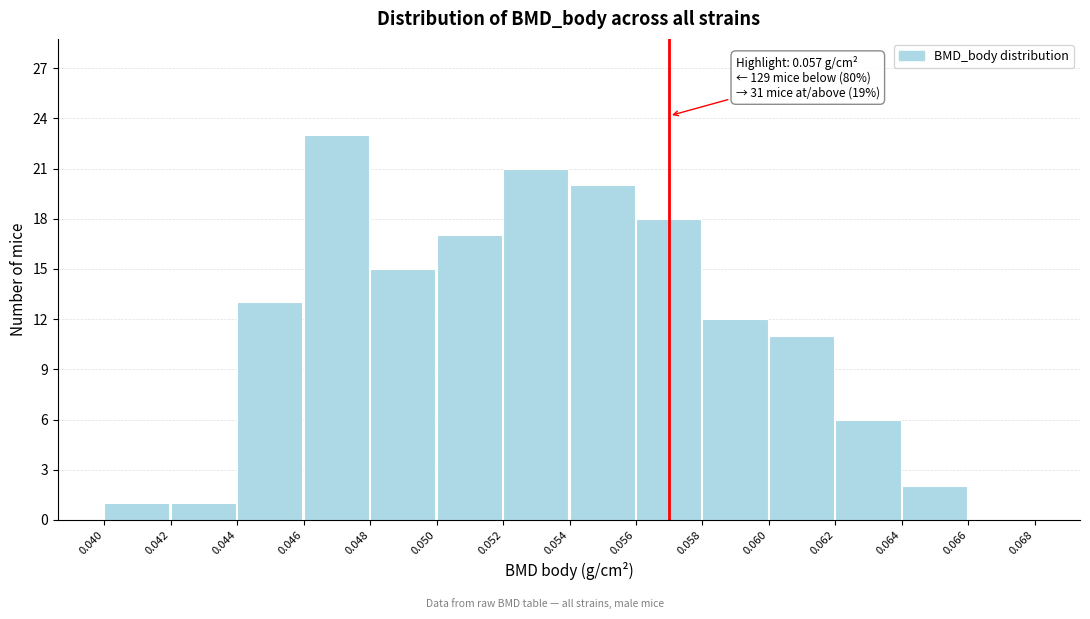

Which range on the x-axis has the tallest bar?

0.046 to 0.048